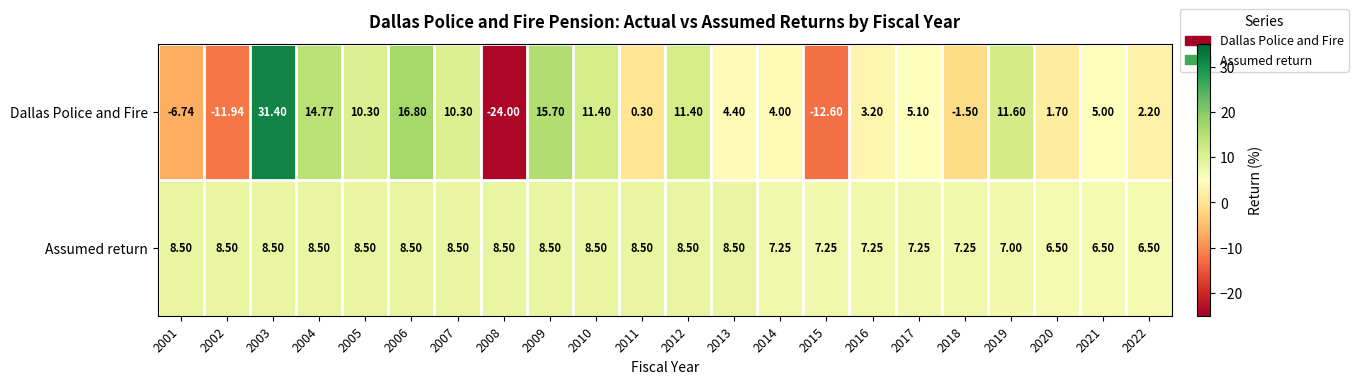

List the series in order of their overall mean, highest first.

Assumed return, Dallas Police and Fire